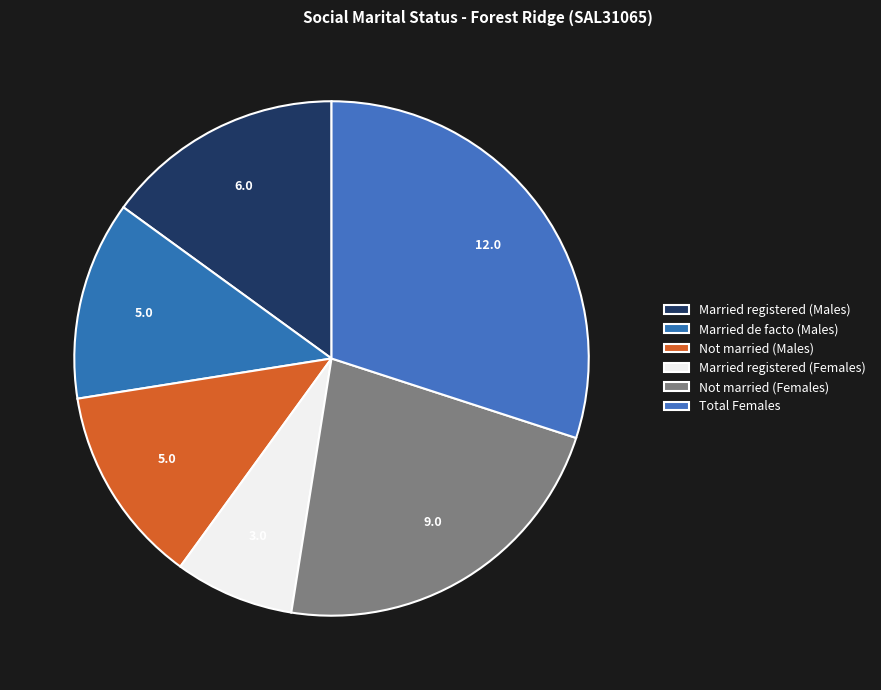

Does any single category account for the majority?

No